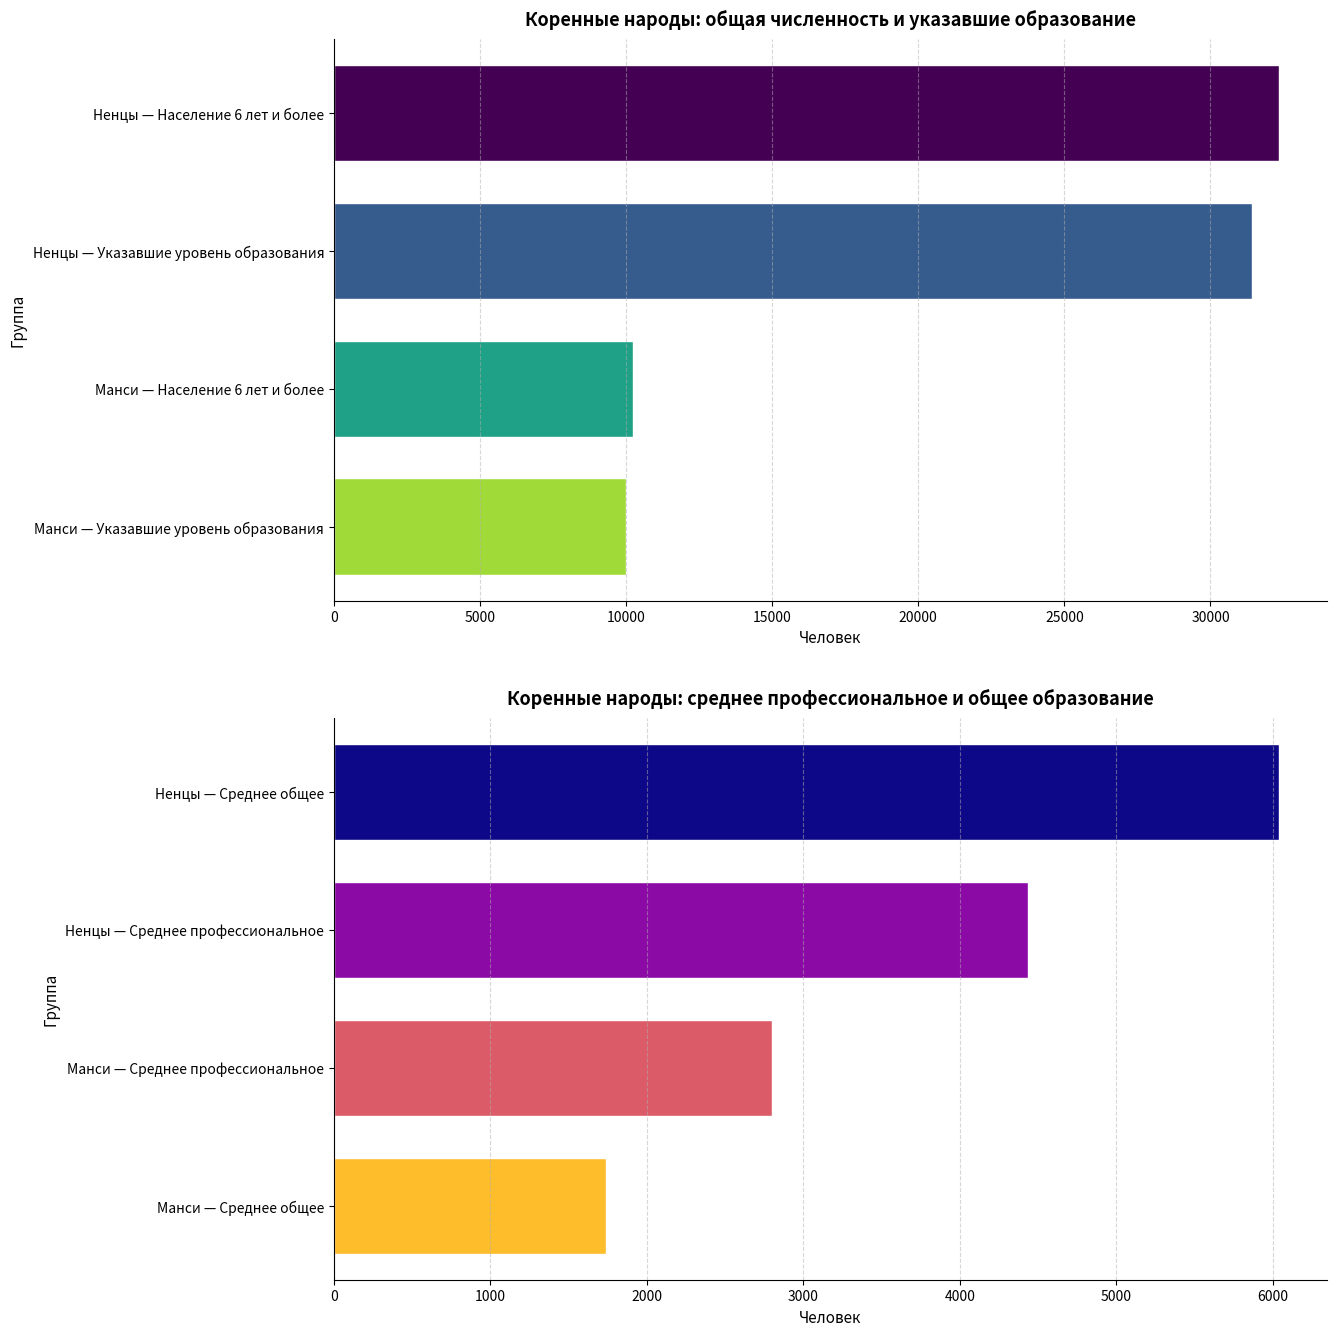

Reading left to right, list all the values displayed in this chart.

Население 6 лет и более: 32360	31433	10238	9995
Образование: 6041	4435	2800	1736